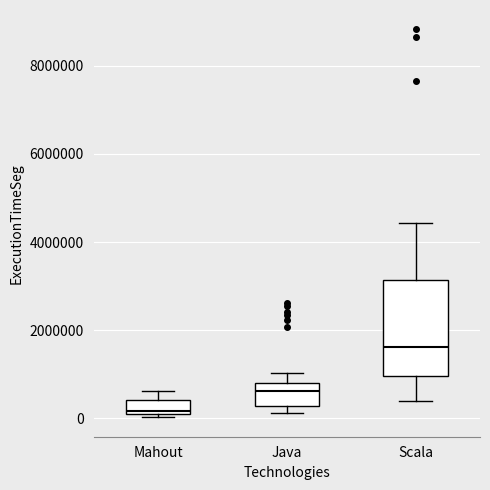

Reading left to right, transcribe this box plot: for each box, give where its median line is, the range the box spans, and where its two whiskers end, as read against the y-axis. The values are not printed on the chart, so give them approximately, as read against the axis.

Mahout: median 200000 (just above the box's lower edge), box 200000 to 400000, whiskers 0 to 600000
Java: median 600000, box 200000 to 800000, whiskers 200000 (just below the box's lower edge) to 1000000
Scala: median 1600000, box 1000000 to 3200000, whiskers 400000 to 4400000